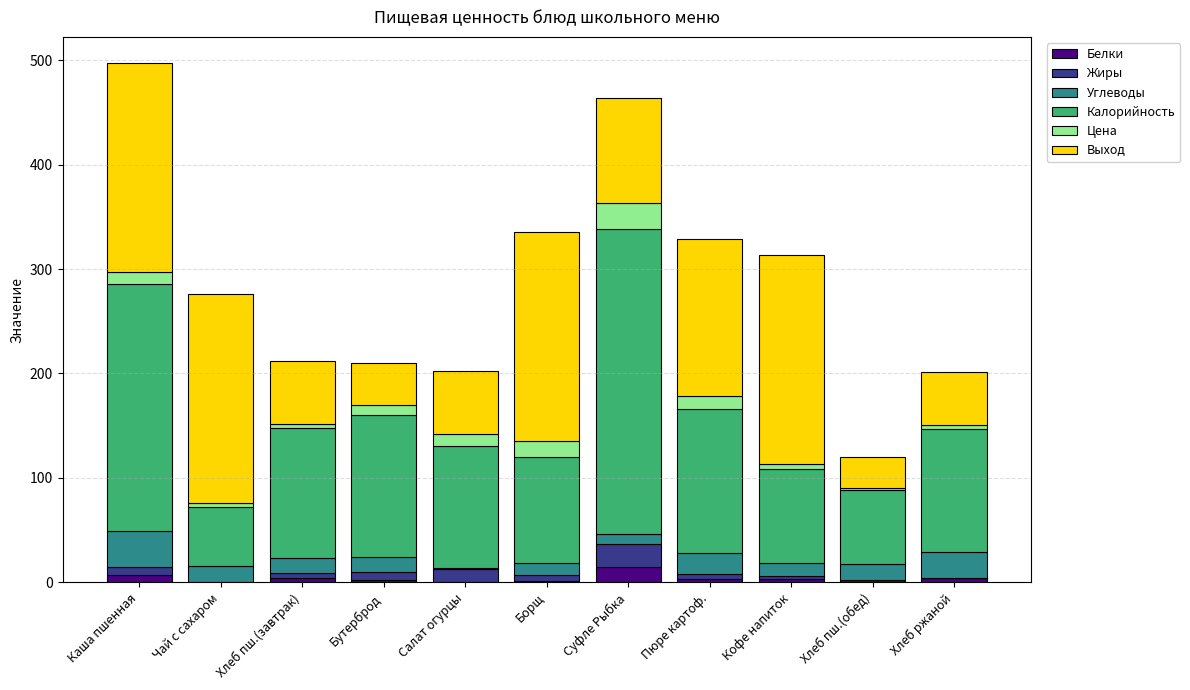

What is the highest value of the Белки series?

15.2